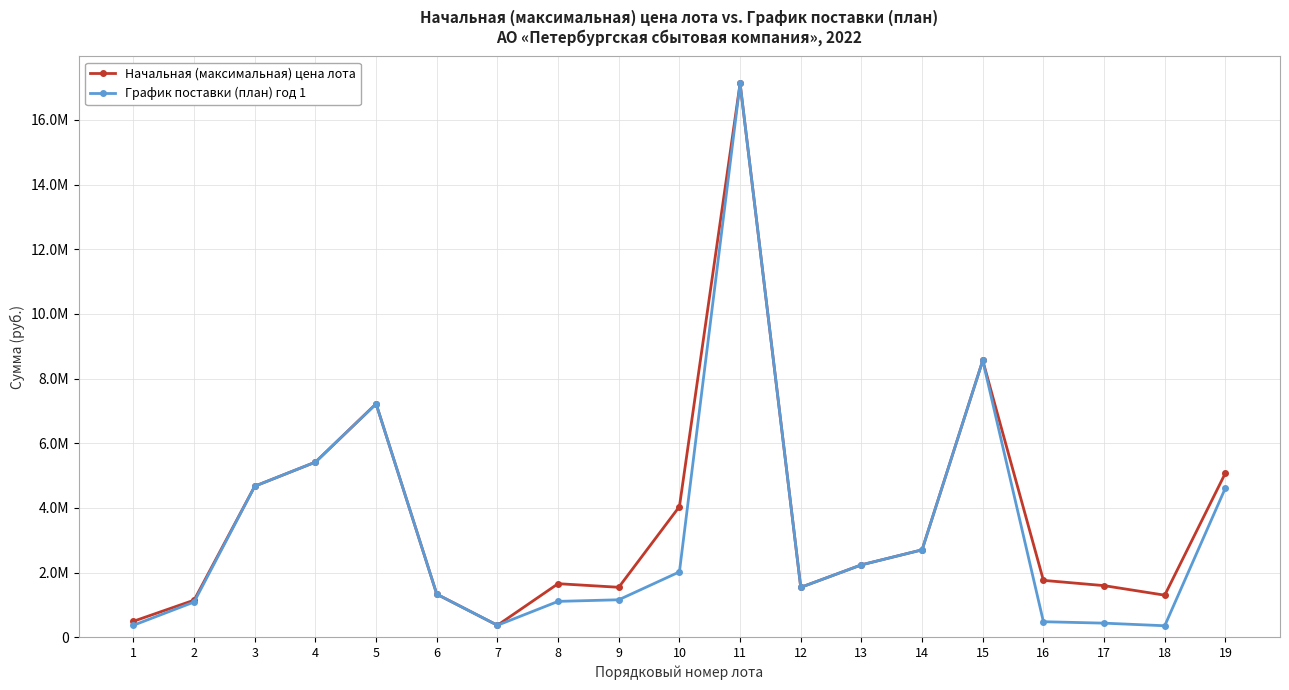

Is this an area chart (filled region under the line)?

No